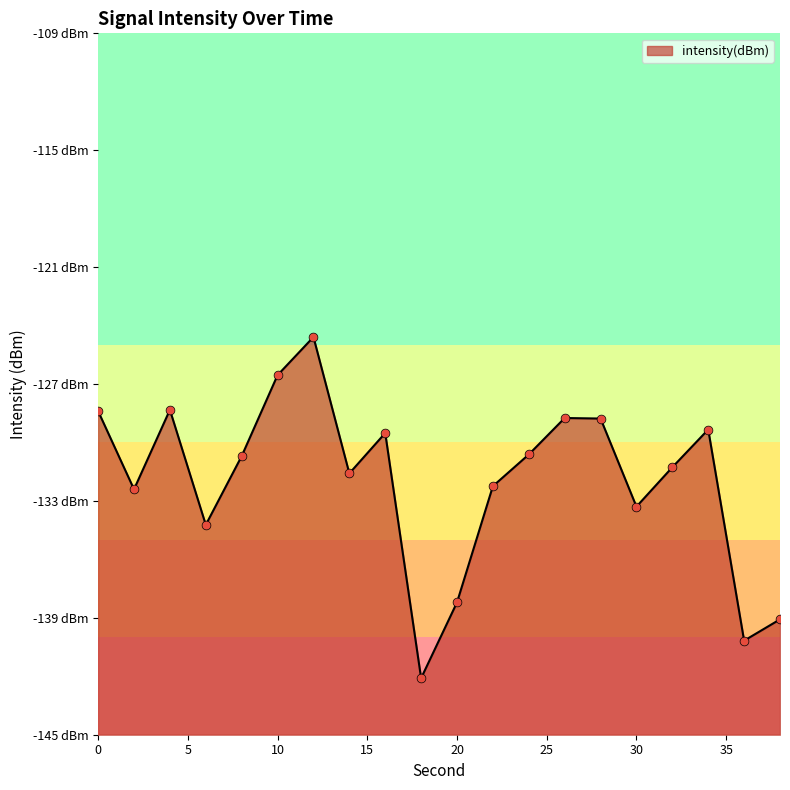

What is the change in value from 10 to 32?

-4.7